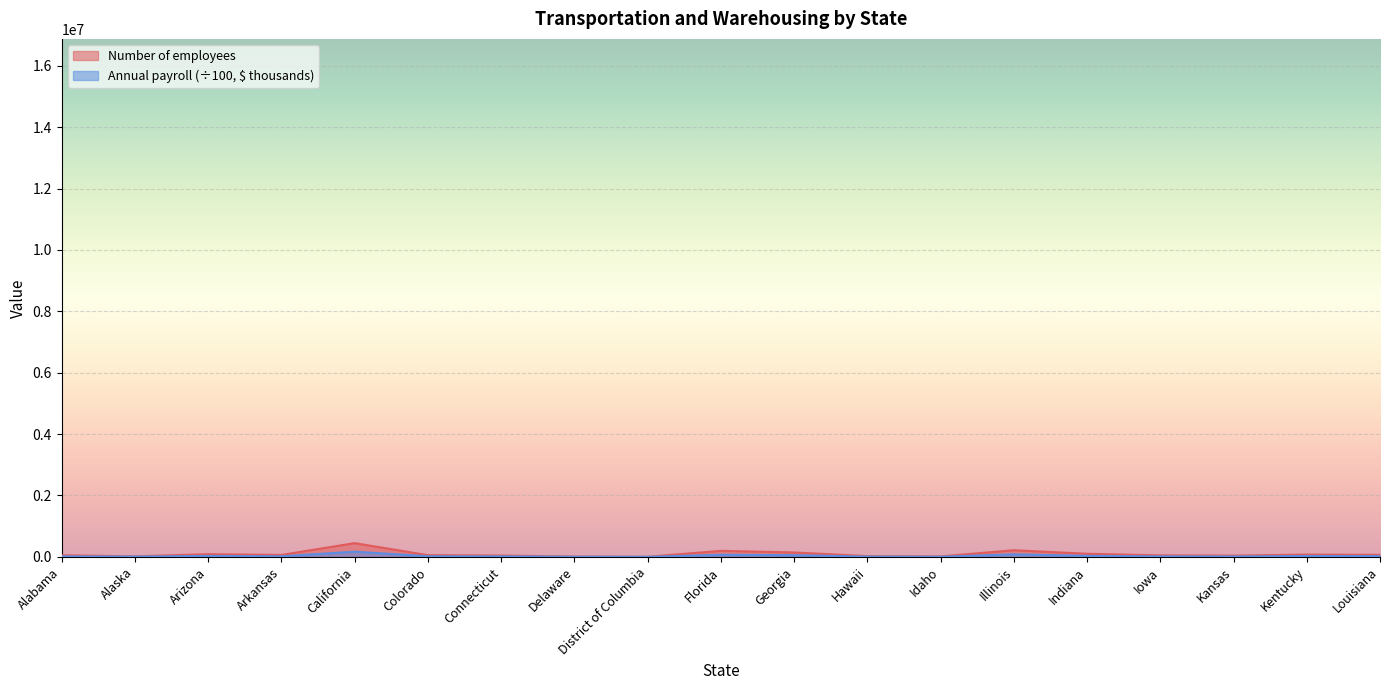

The value of Number of employees at Iowa is 48017.0. True or false?

True